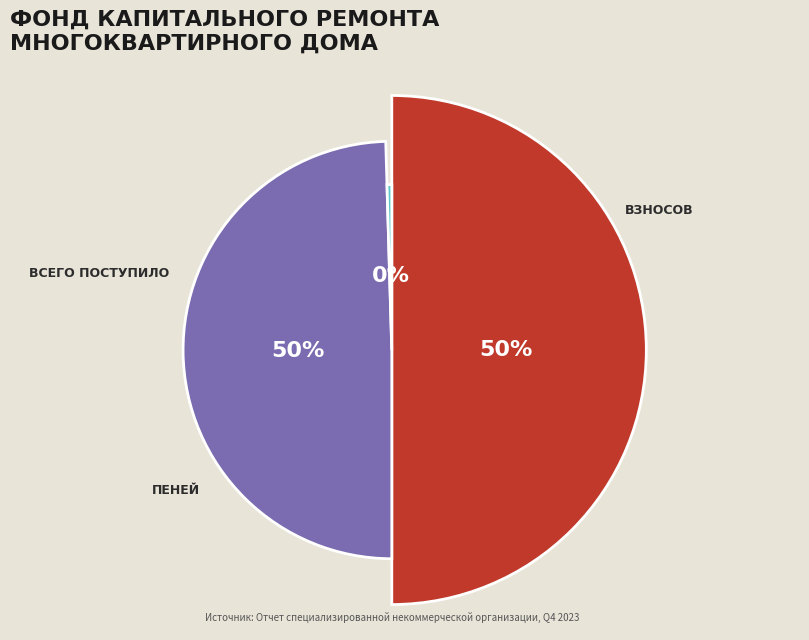

What percentage do Взносов and Пеней together represent?

50.0%